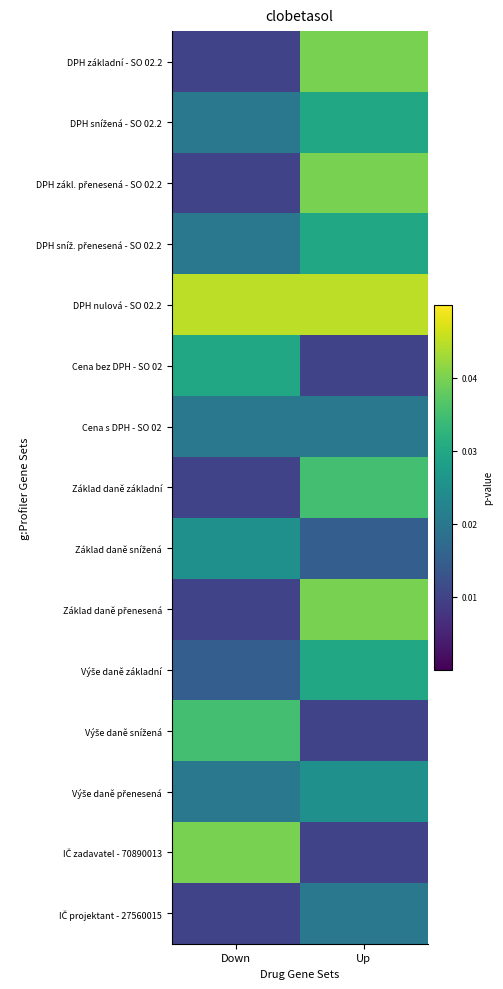

Which series has the widest spread of values?

DPH základní - SO 02.2